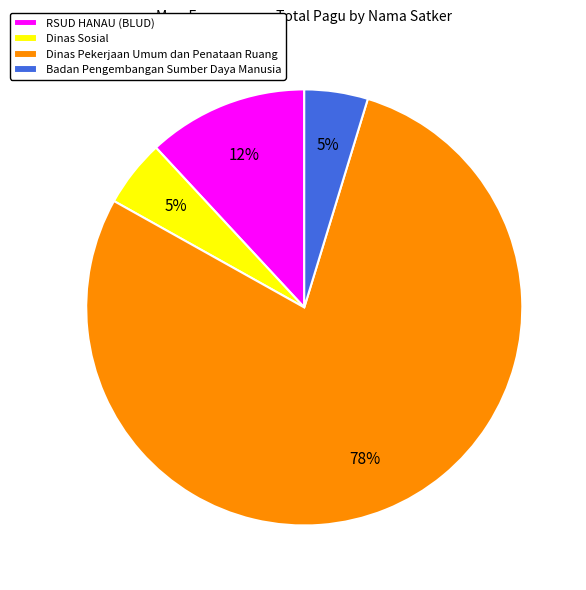

What is the largest slice in the pie chart?

Dinas Pekerjaan Umum dan Penataan Ruang